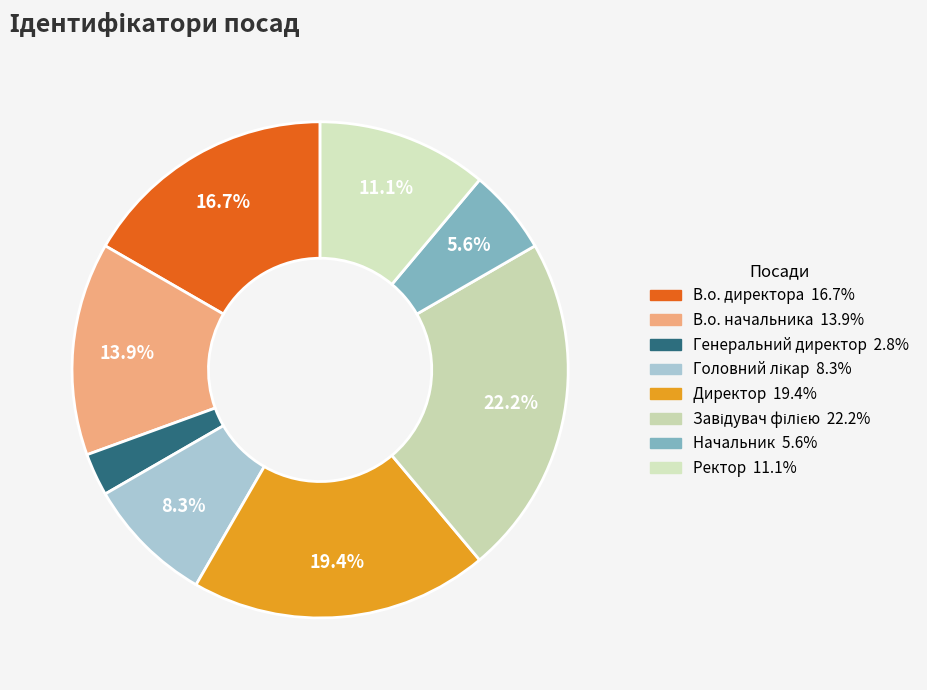

Count the number of slices in the pie.

8